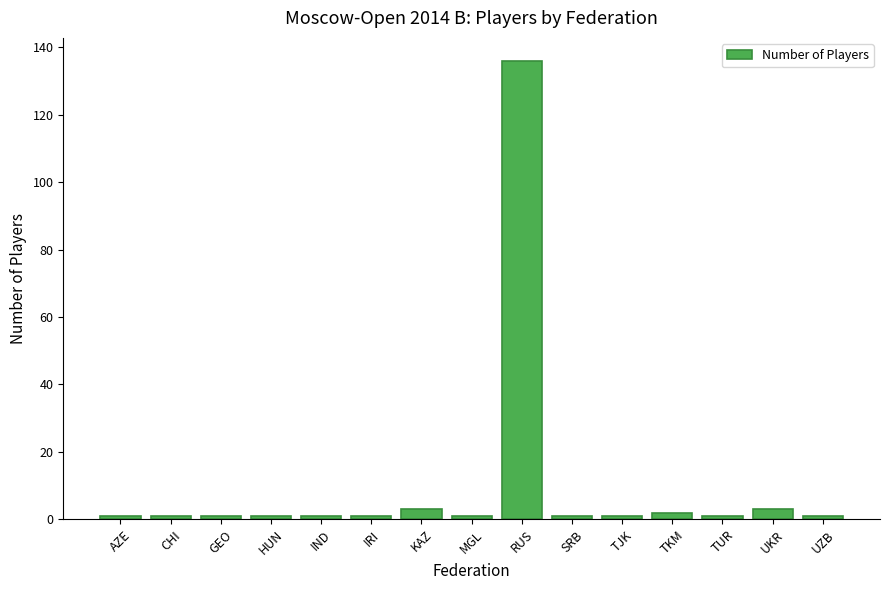

Reading left to right, transcribe all the data shown in this chart.

AZE=1	CHI=1	GEO=1	HUN=1	IND=1	IRI=1	KAZ=3	MGL=1	RUS=136	SRB=1	TJK=1	TKM=2	TUR=1	UKR=3	UZB=1